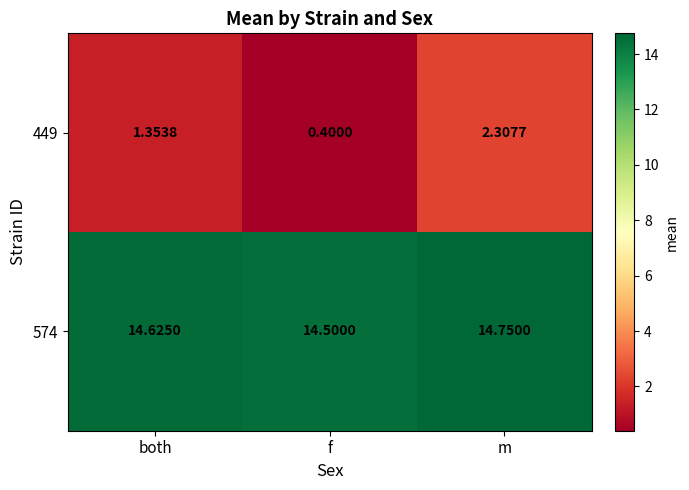

At which label does 449 reach its peak?

m